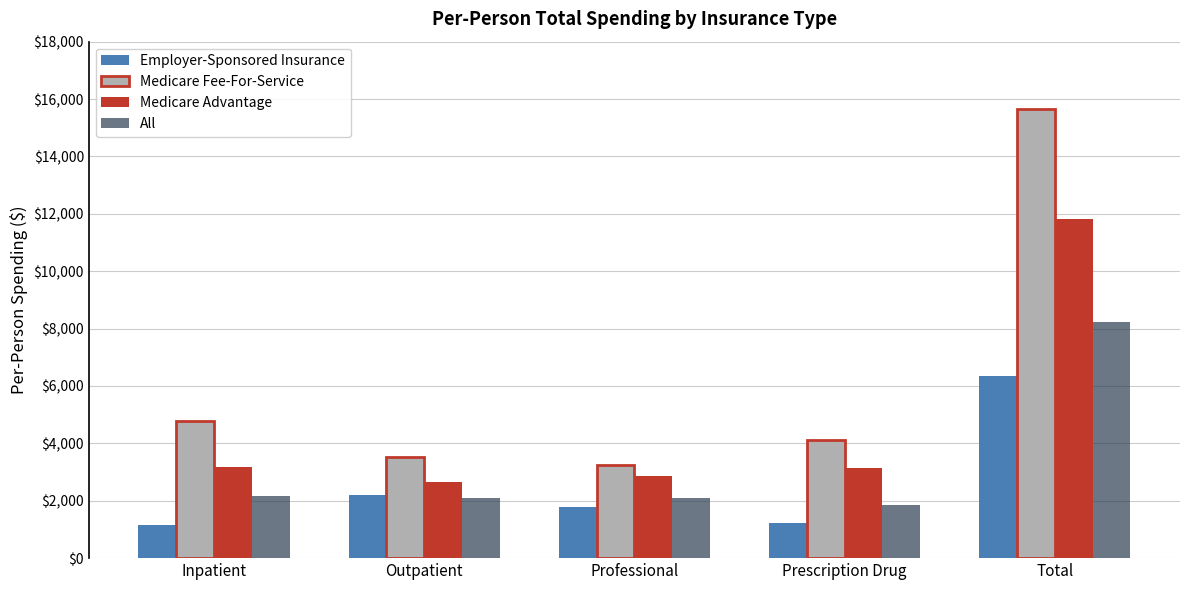

What is the label of the 3rd bar from the right?

Professional